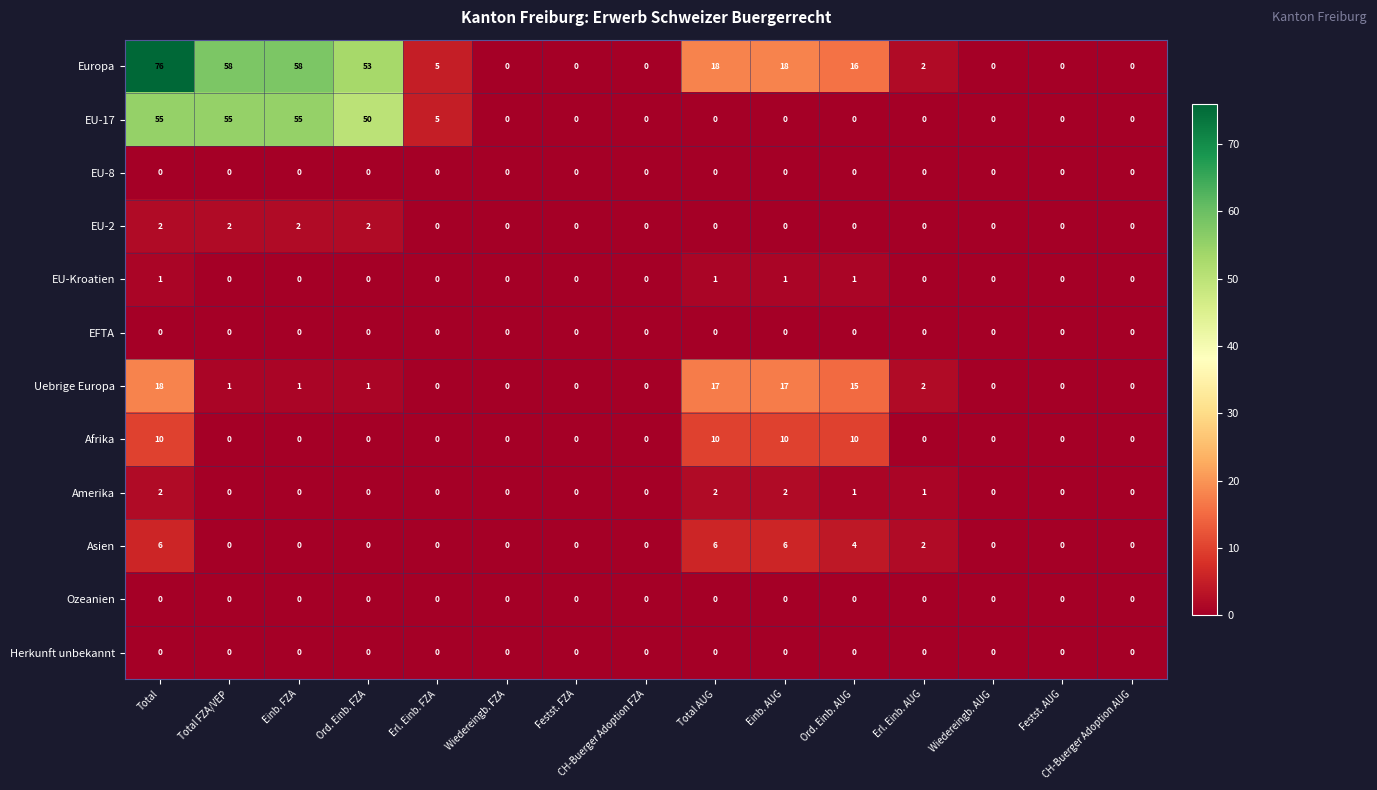

What is the average value of the EU-17 series?

15